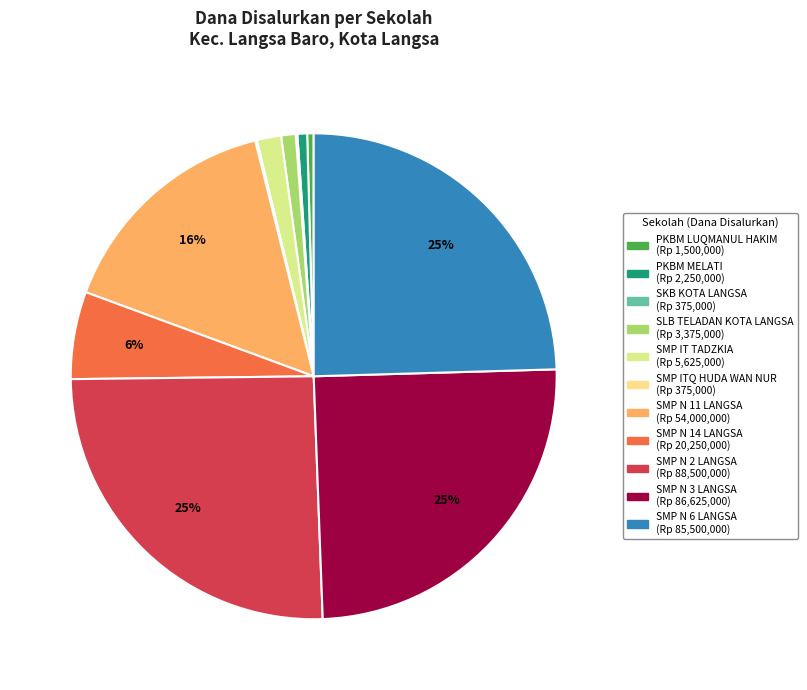

True or false: SMP ITQ HUDA WAN NUR accounts for 1% of the total.

False